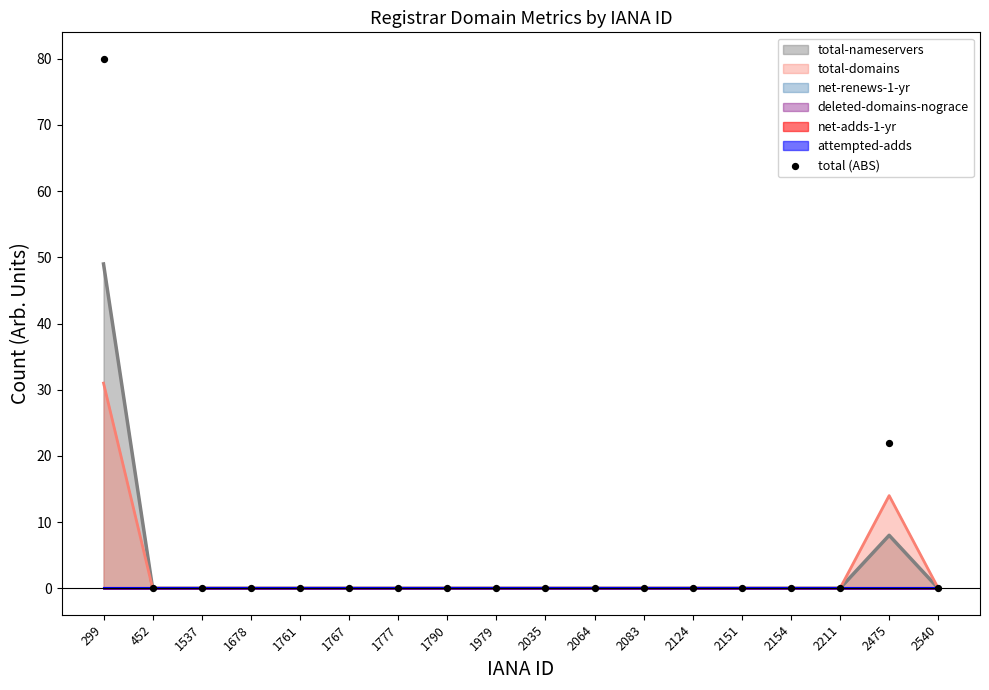

Between 2124 and 1767, which is larger?

2124